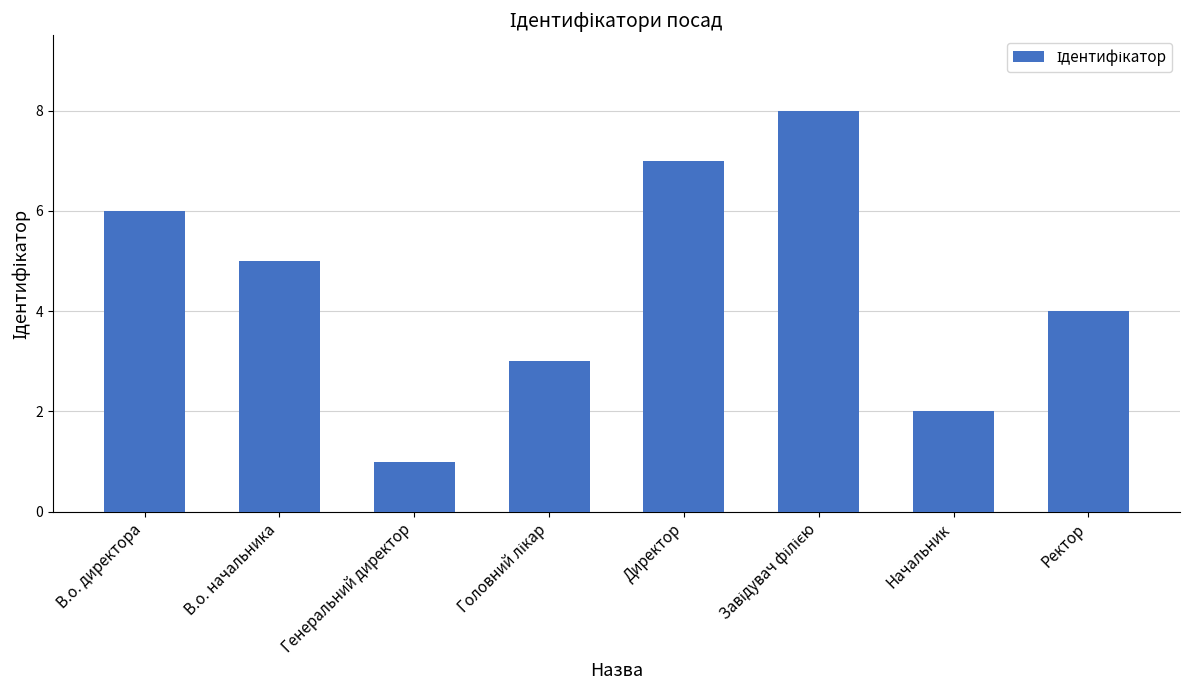

The value at В.о. начальника is 9. True or false?

False